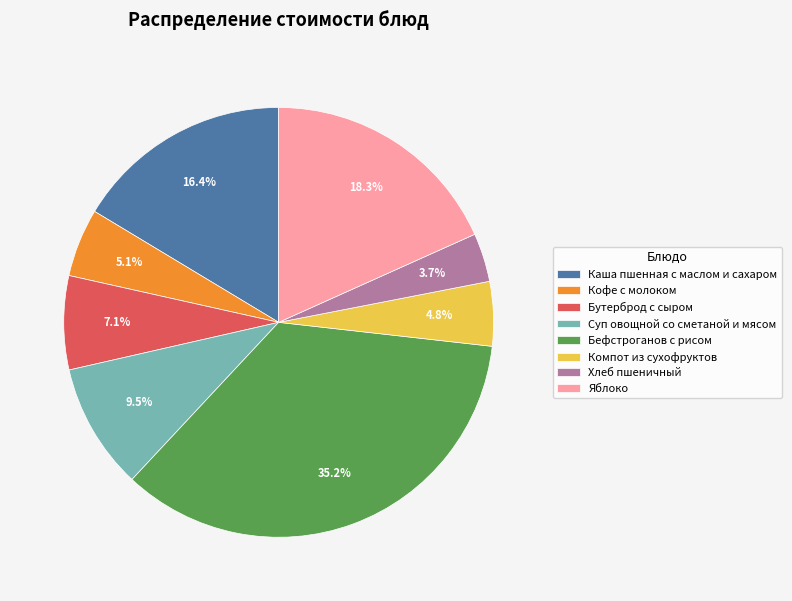

How many segments does this pie chart have?

8